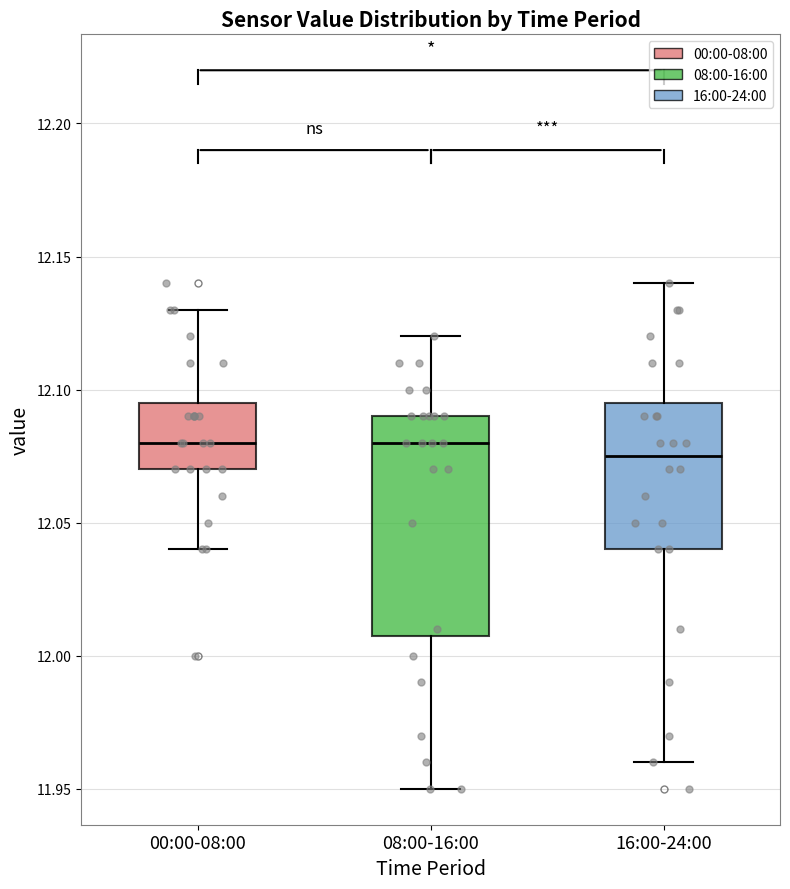

Reading left to right, read every box against the y-axis: the position of its median line, the range the box covers, and the ends of its whiskers. The values are not printed on the chart, so give them approximately, as read against the axis.

00:00-08:00: median 12.080, box 12.070 to 12.095, whiskers 12.040 to 12.130
08:00-16:00: median 12.080, box 12.010 to 12.090, whiskers 11.950 to 12.120
16:00-24:00: median 12.075, box 12.040 to 12.095, whiskers 11.960 to 12.140